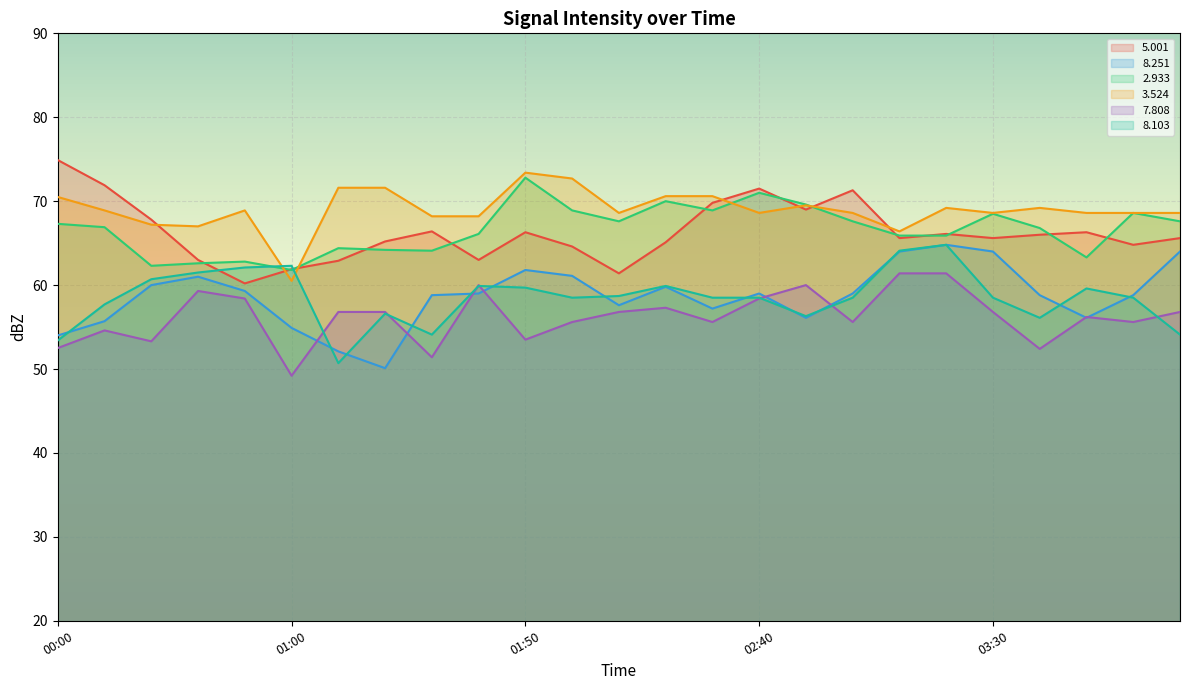

Where is the first local minimum for   7.808?

00:20